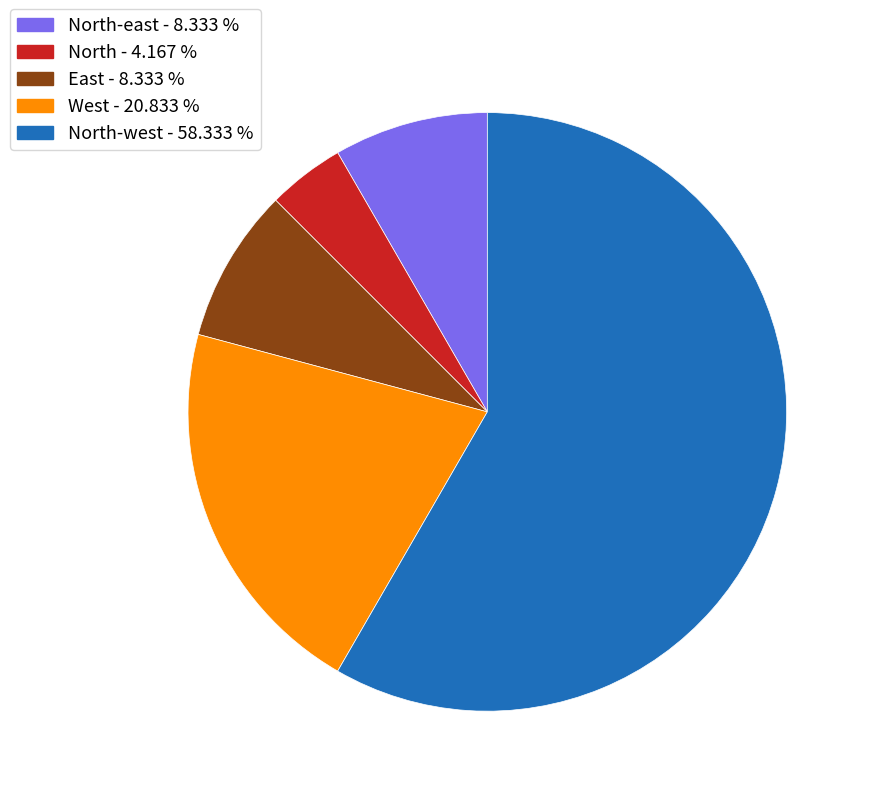

Is there any slice that represents more than half of the pie?

Yes